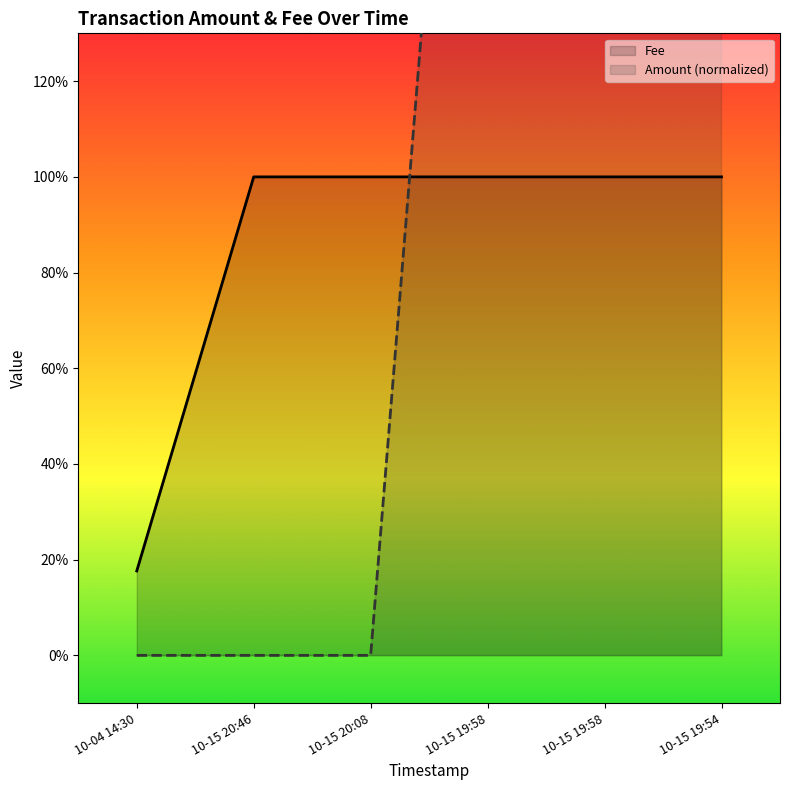

The value of Amount at 10-15 19:58 is 0.9. True or false?

False